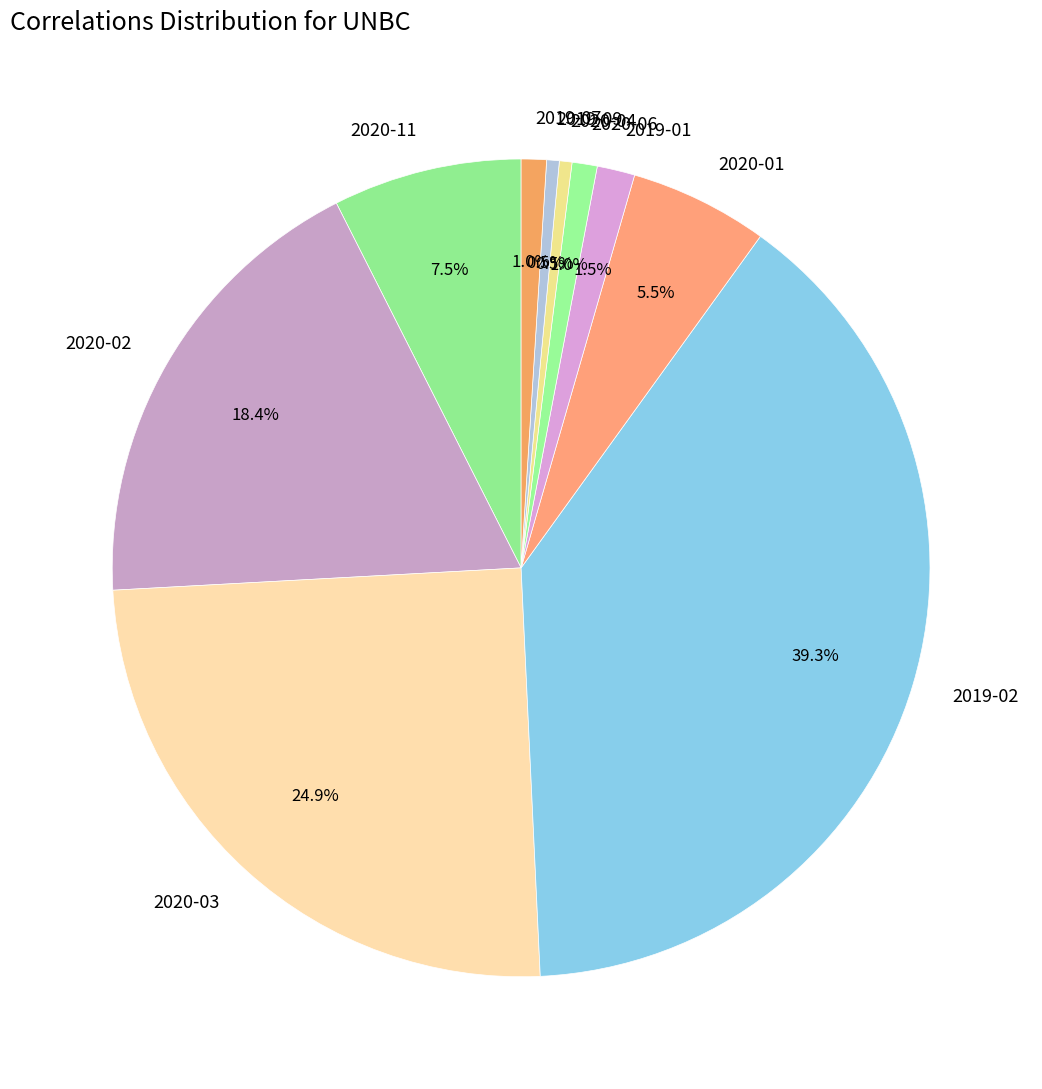

Does 2019-07 account for over 50% of the chart?

No